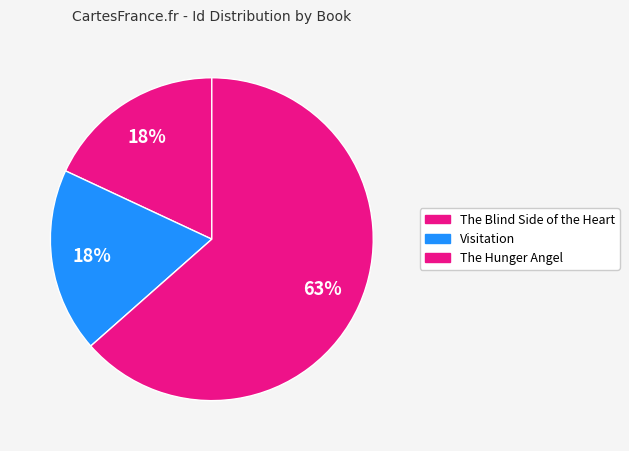

Count the number of slices in the pie.

3